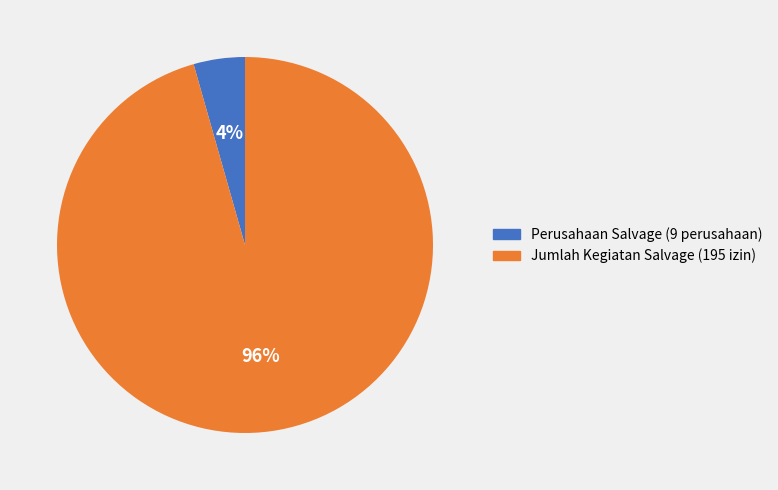

Between Perusahaan Salvage (9 perusahaan) and Jumlah Kegiatan Salvage (195 izin), which is larger?

Jumlah Kegiatan Salvage (195 izin)